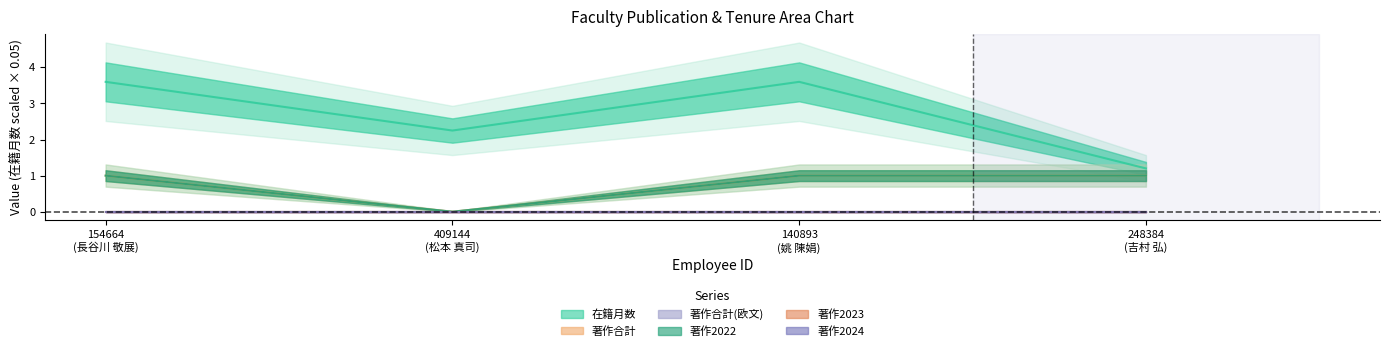

True or false: 著作2022 has a value of 1.0 at 154664 (長谷川 敬展).

True